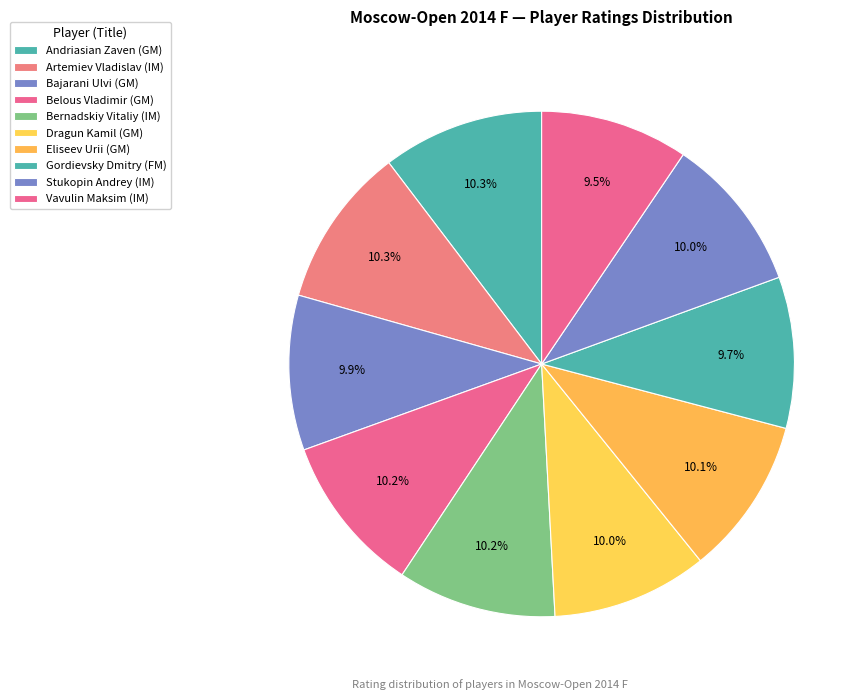

How many segments does this pie chart have?

10